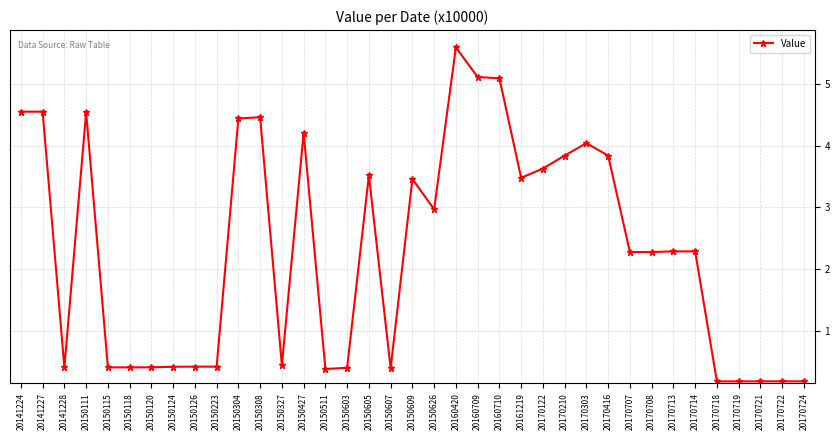

What is the greatest value displayed?

5.6